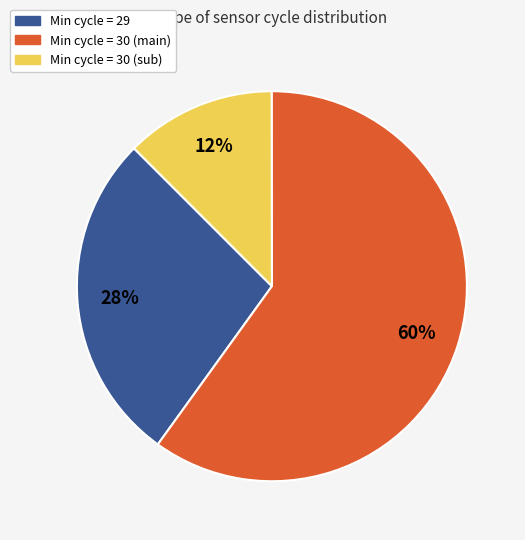

Is there any slice that represents more than half of the pie?

Yes